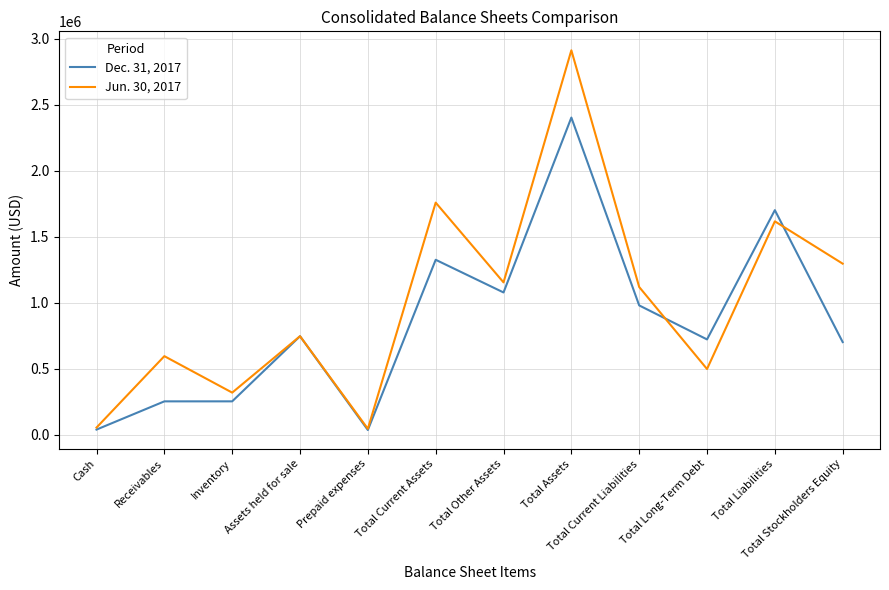

Does the chart have visible grid lines?

Yes